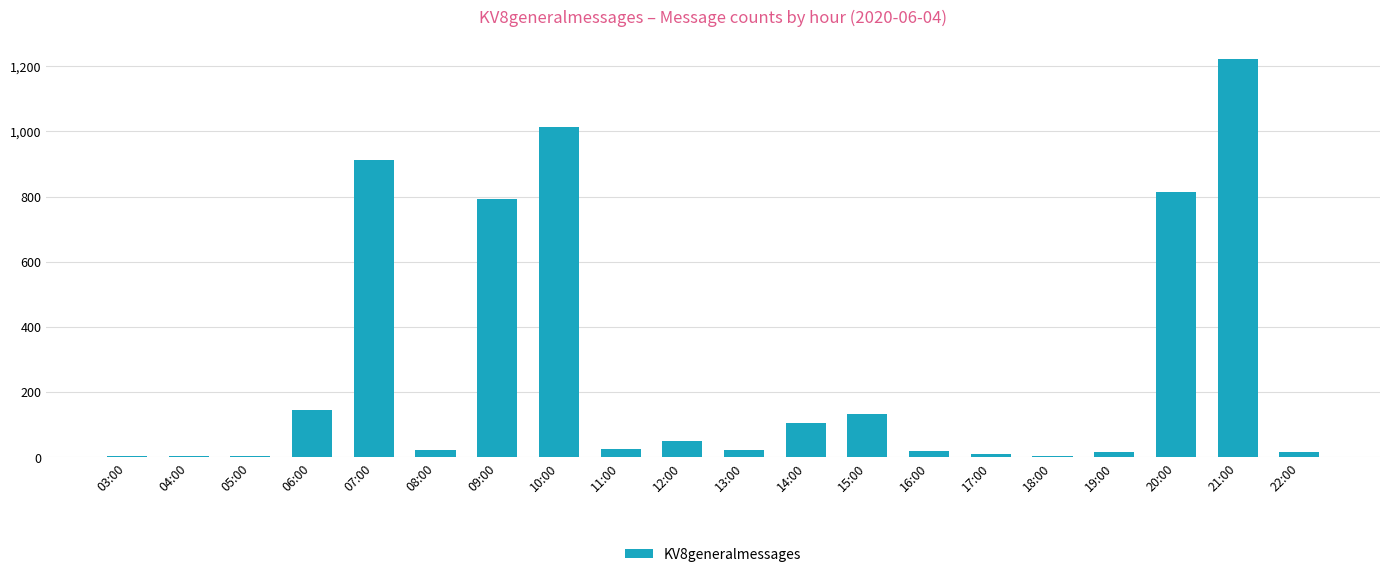

Is it true that the value at 10:00 is 1014?

True